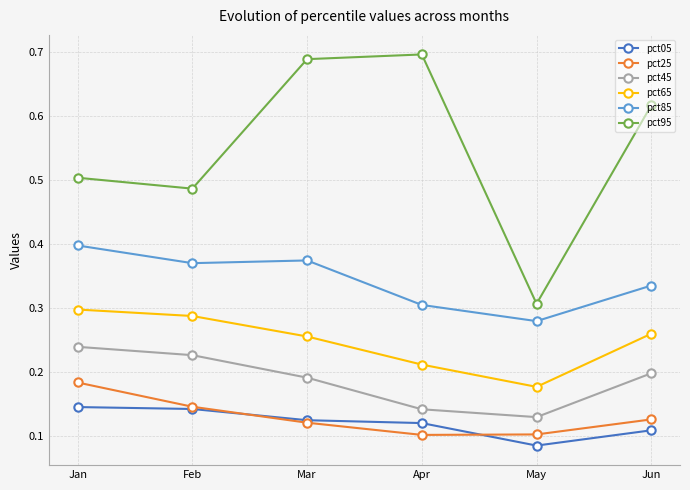

Is it true that pct25 equals 0.1 at Mar?

True